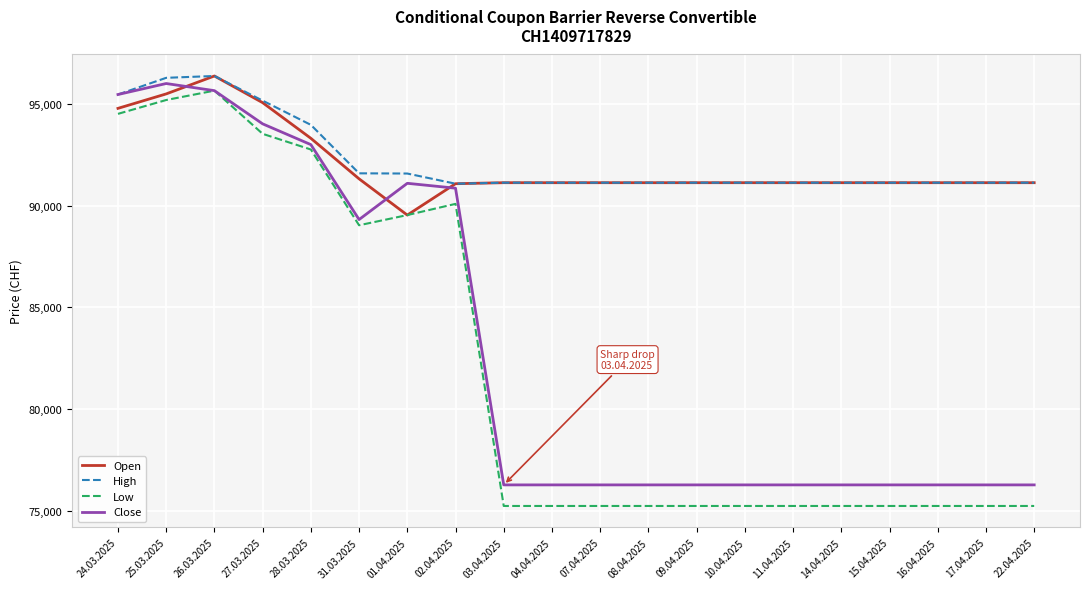

What is the greatest value displayed?

96360